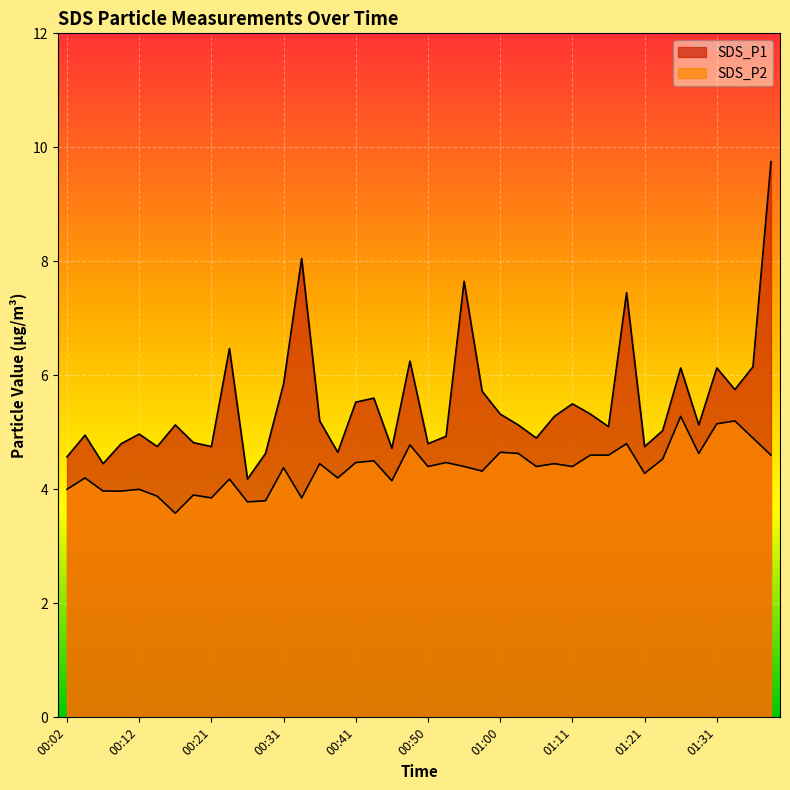

List the series in order of their peak value, highest first.

SDS_P1, SDS_P2